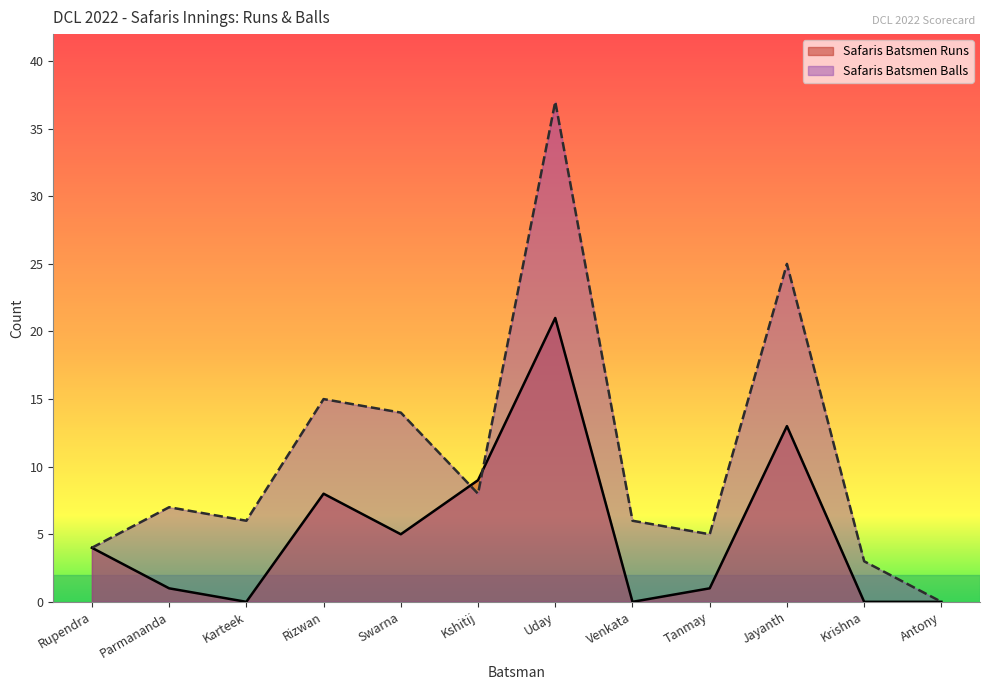

In Safaris Batsmen Runs, how many points are lower than both neighbors (excluding endpoints)?

3